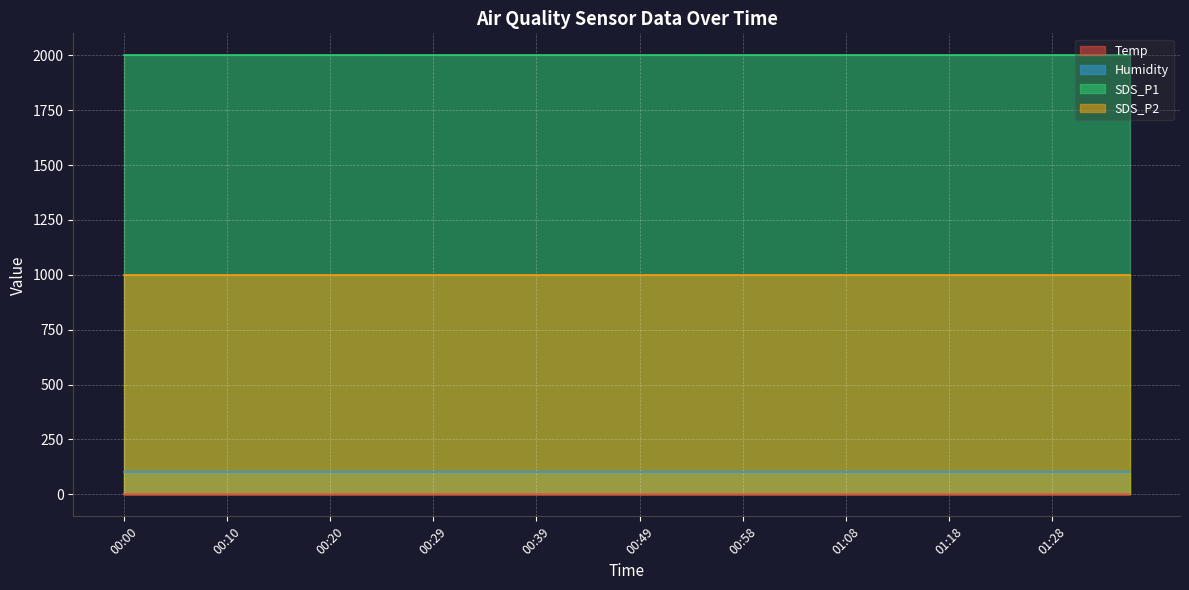

Where is SDS_P1 nearest to the value 1999?

00:00